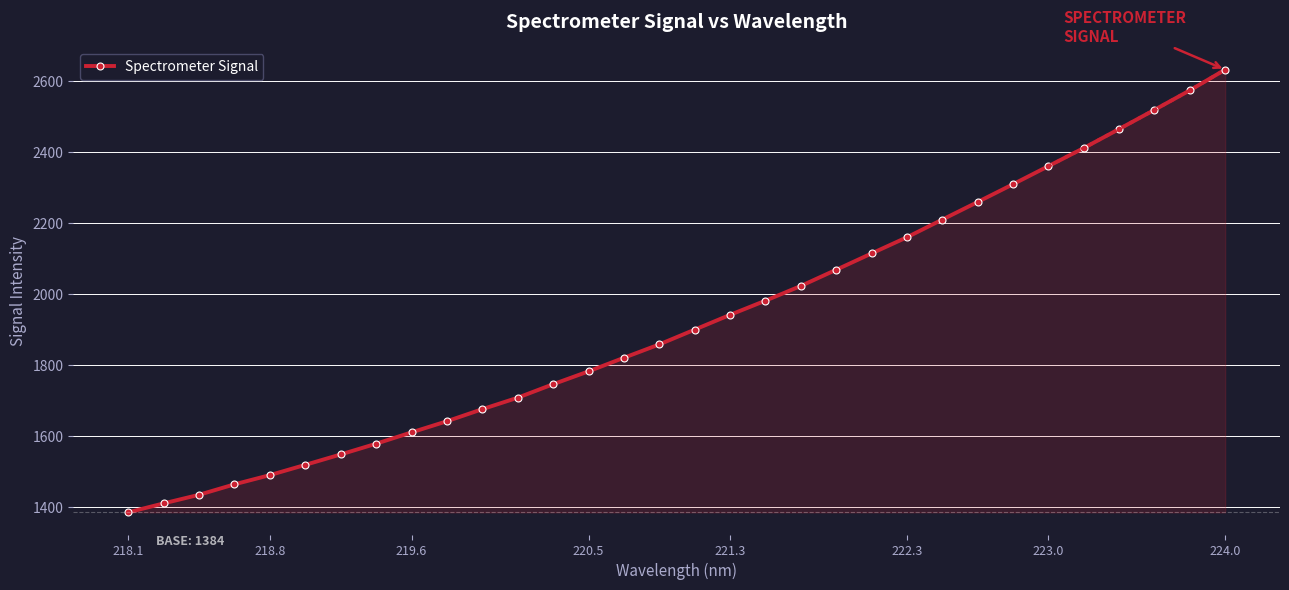

True or false: Spectrometer Signal has more than 2 points higher than both neighbors.

False